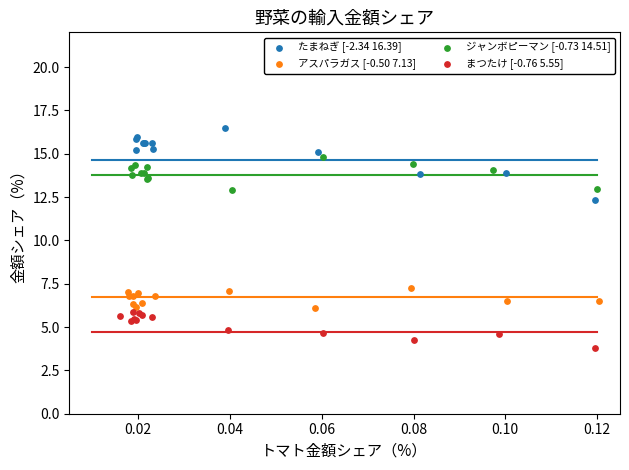

Which series reaches the maximum Y coordinate?

たまねぎ [-2.34 16.39]